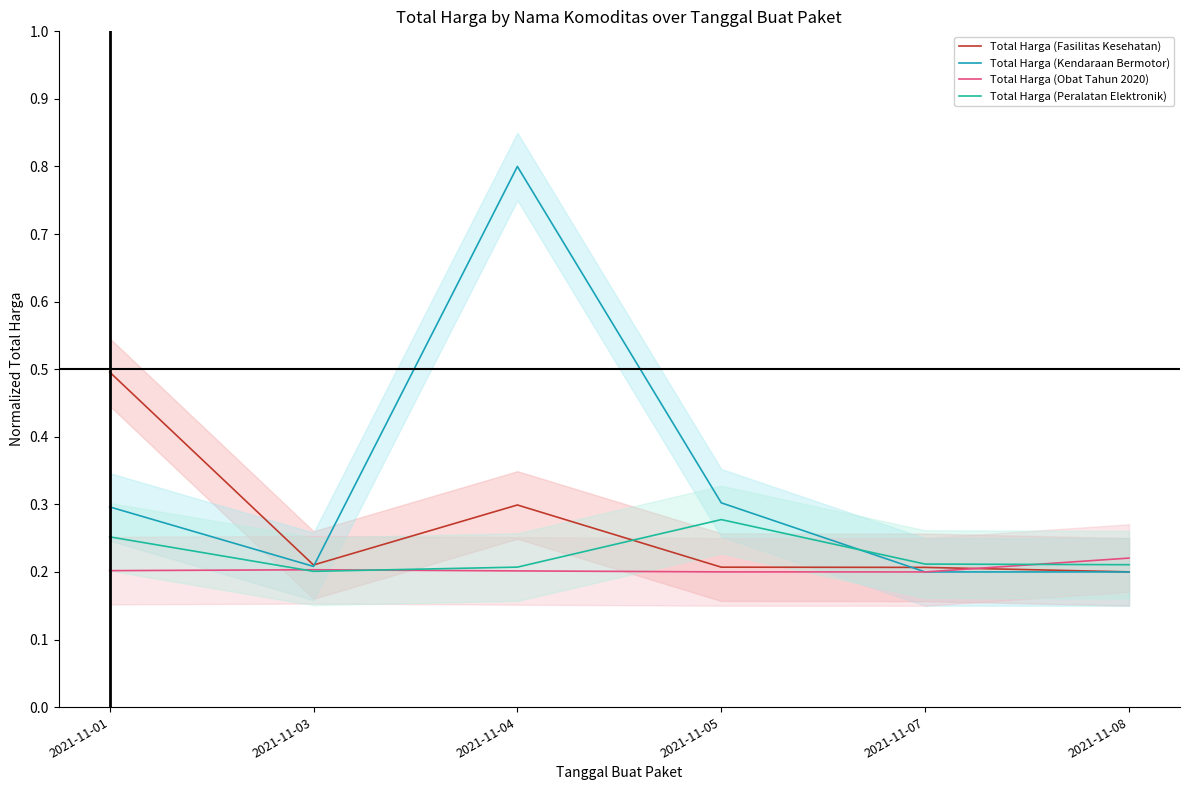

What is the maximum value shown in the chart?

0.8